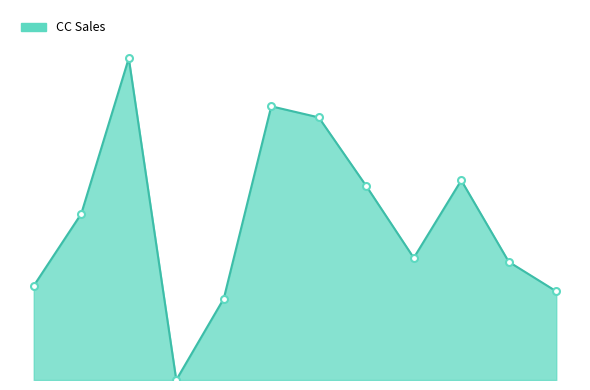

Does the chart display data point markers on the line(s)?

No